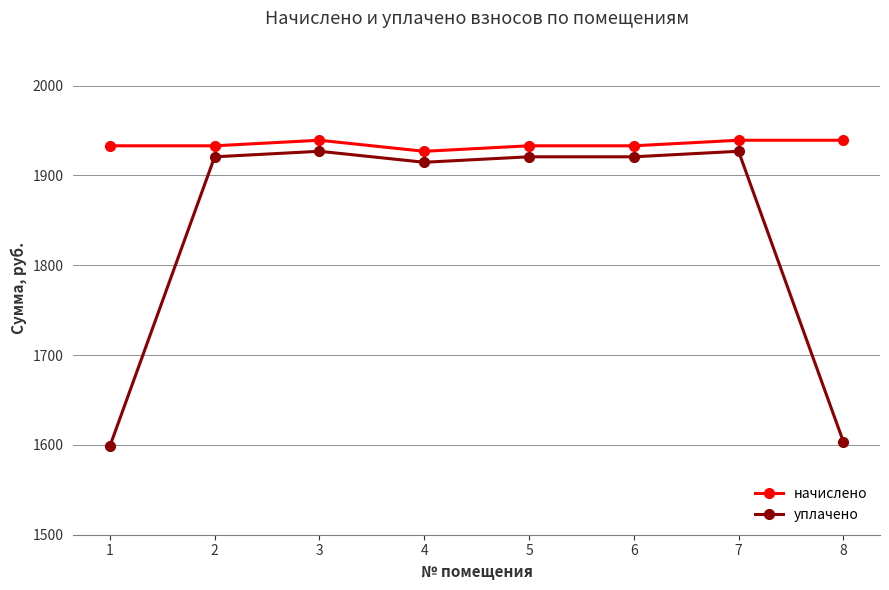

What is the minimum value for начислено?

1926.8